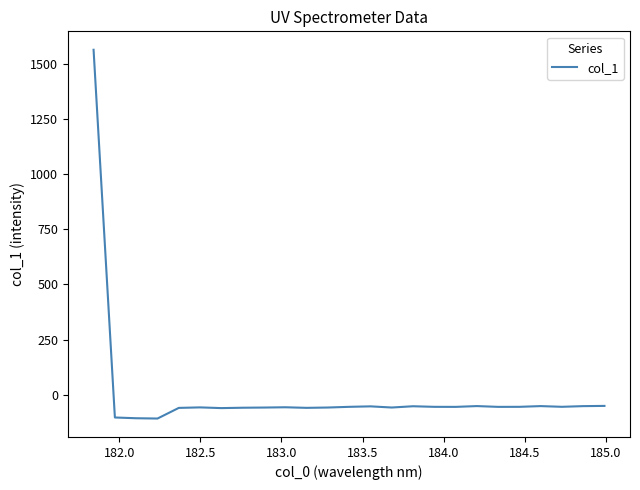

What is the minimum value shown in the chart?

-106.8